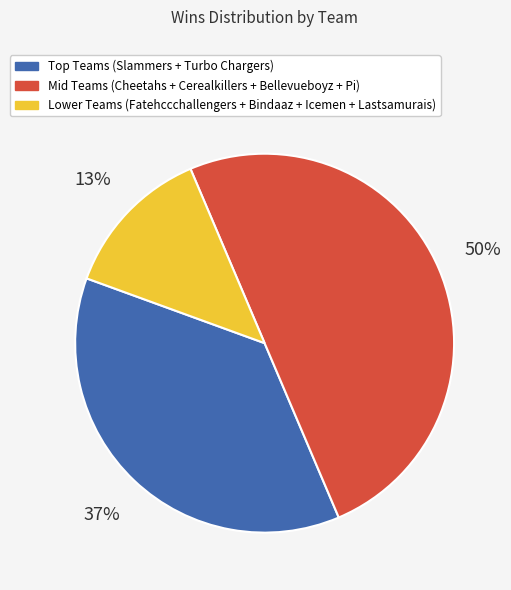

What percentage is the Lower Teams (Fatehccchallengers + Bindaaz + Icemen + Lastsamurais) slice, to the nearest percent?

13%